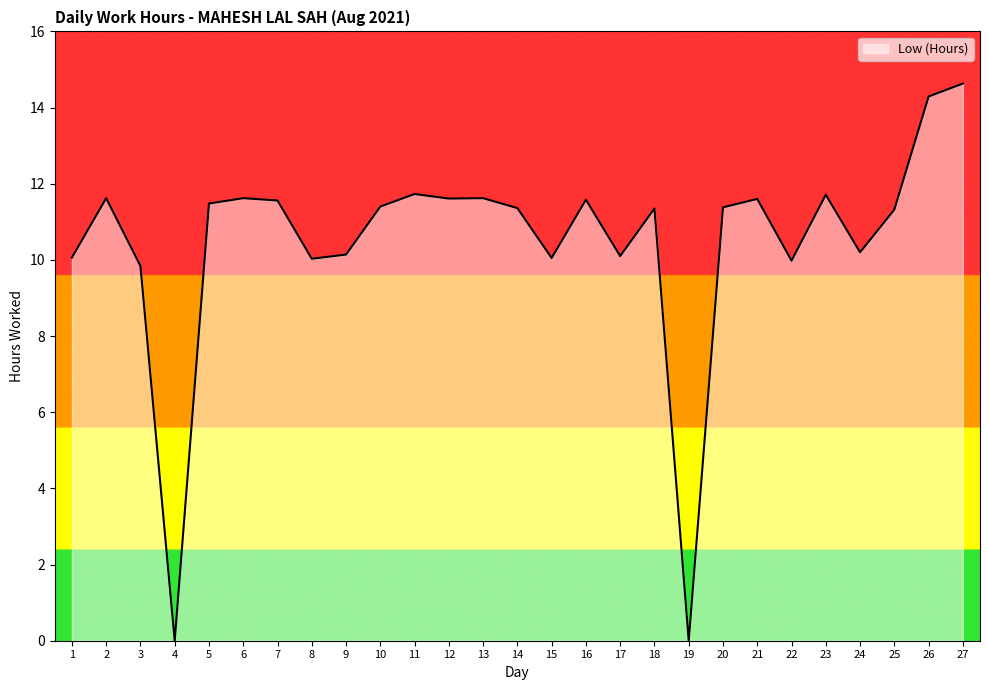

What is the change in value from 2 to 17?

-1.5